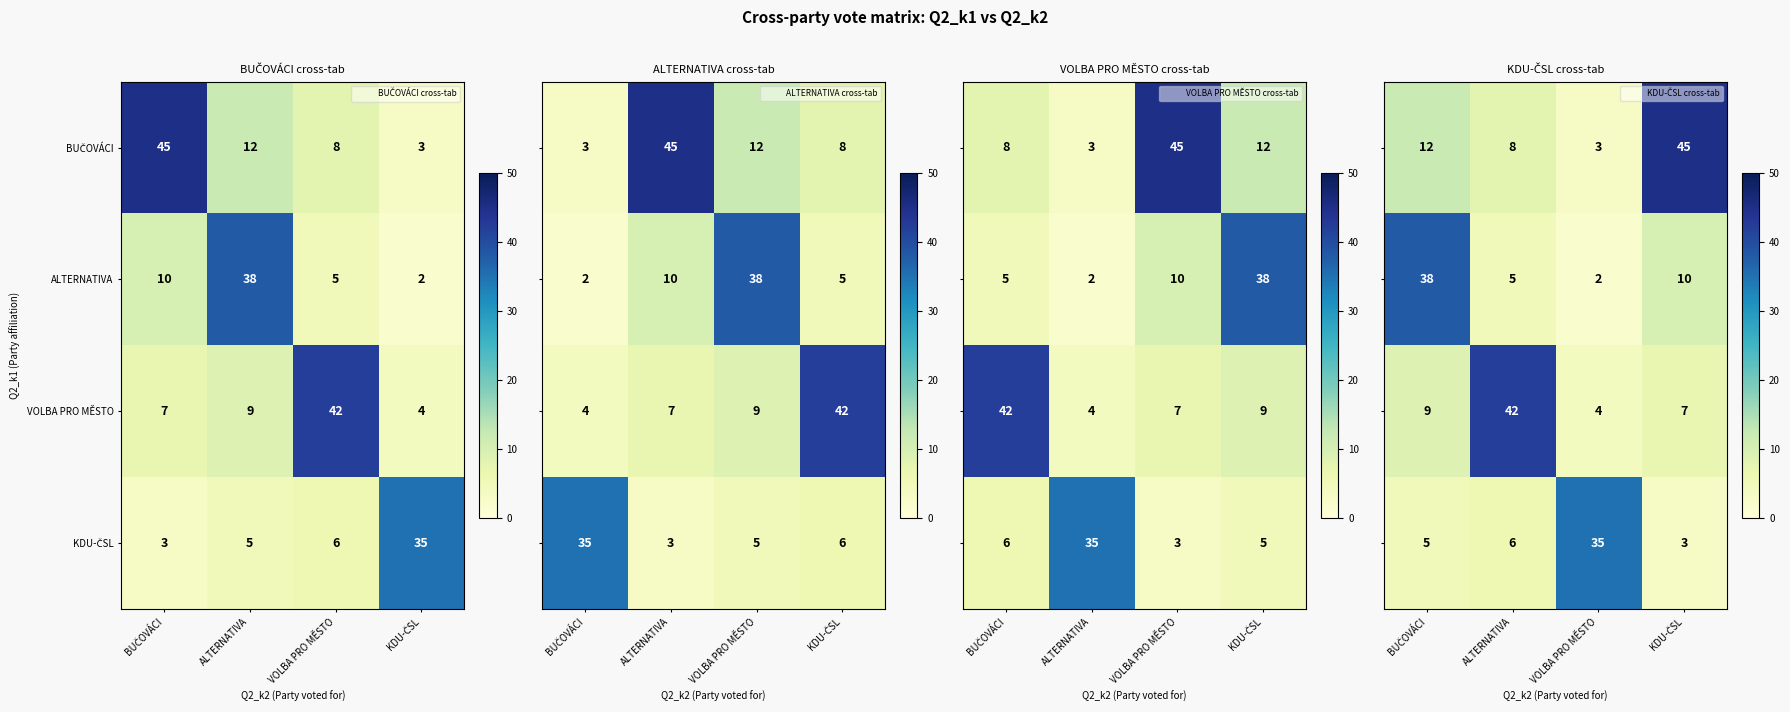

How many data points in VOLBA PRO MĚSTO are less than 9?

2